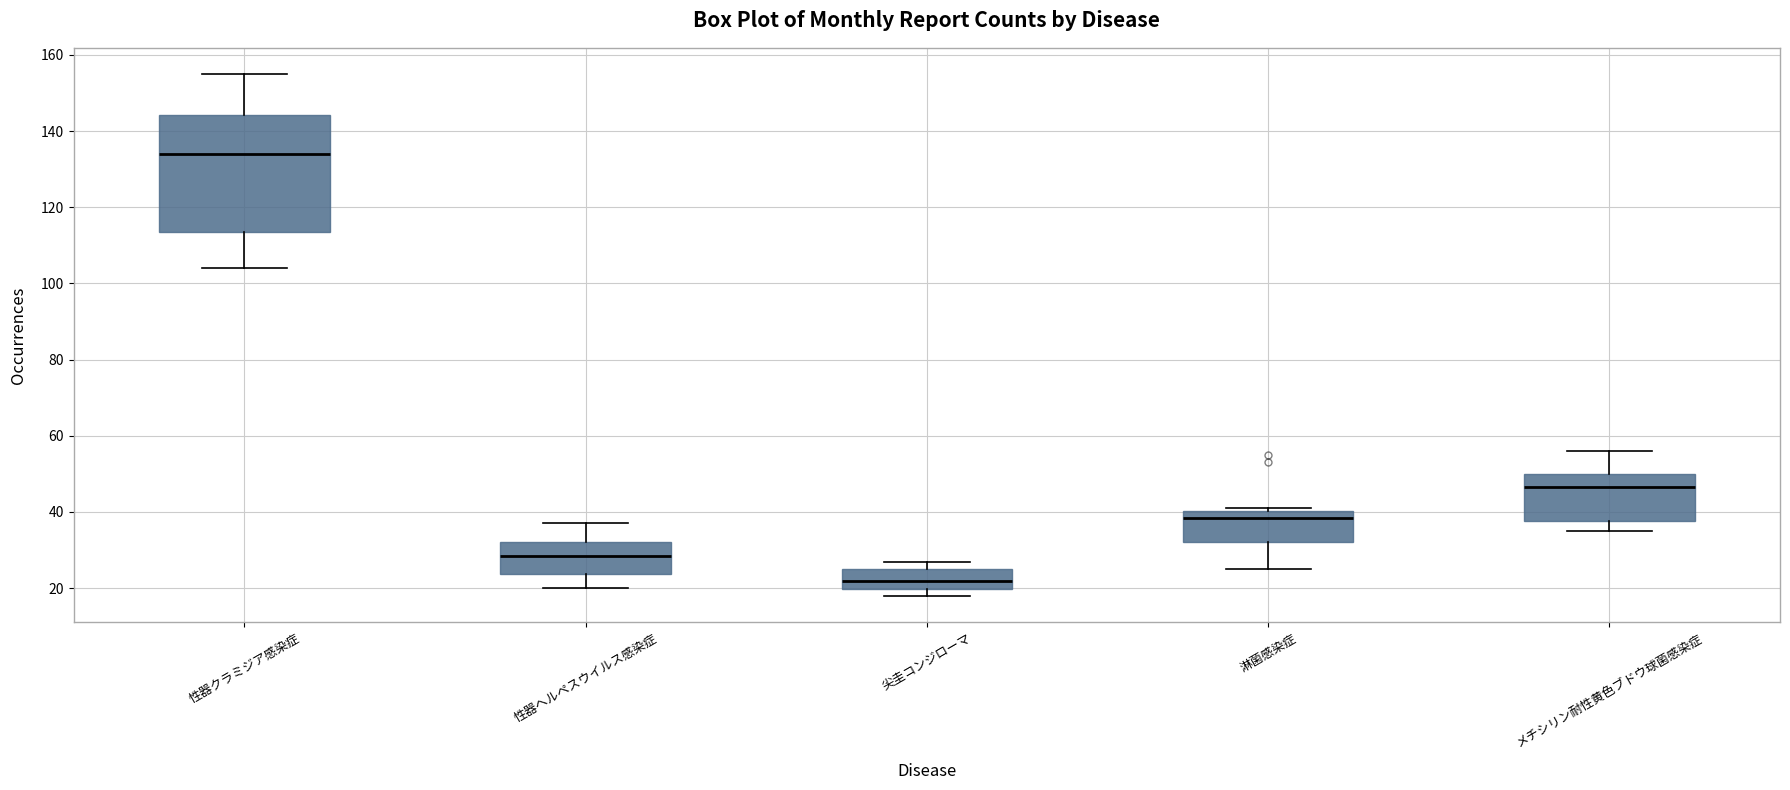

Comparing the boxes themselves (not the whiskers), which one is the tallest?

性器クラミジア感染症